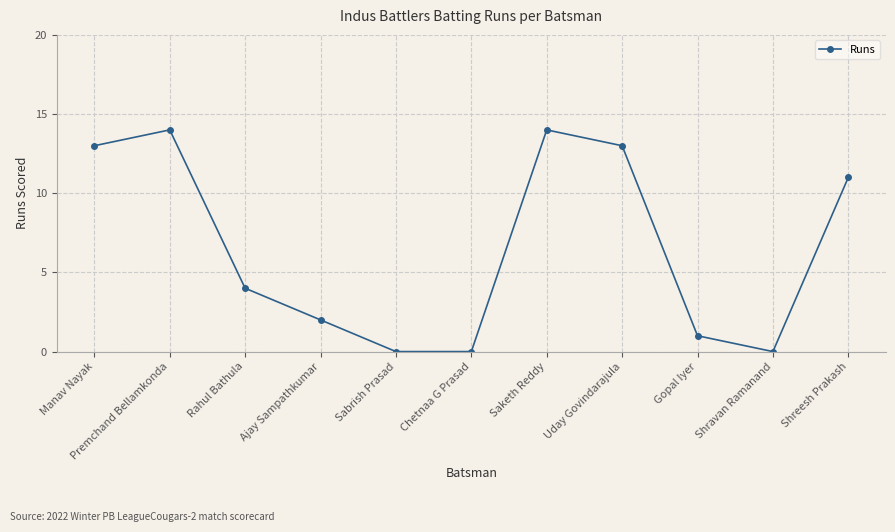

What is the difference between the values at Shreesh Prakash and Uday Govindarajula?

2